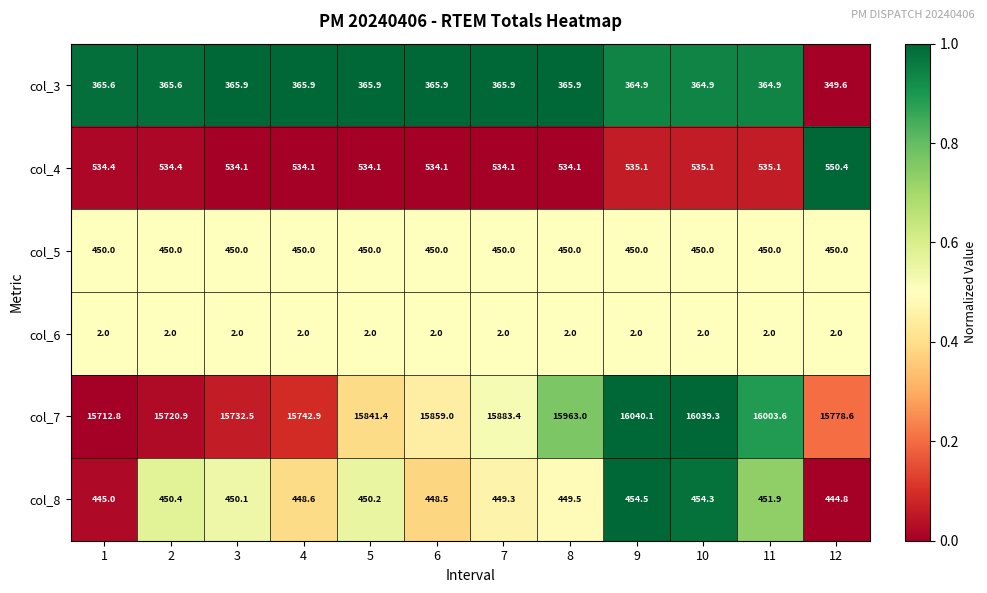

List the series in order of their peak value, lowest first.

col_6, col_3, col_5, col_8, col_4, col_7